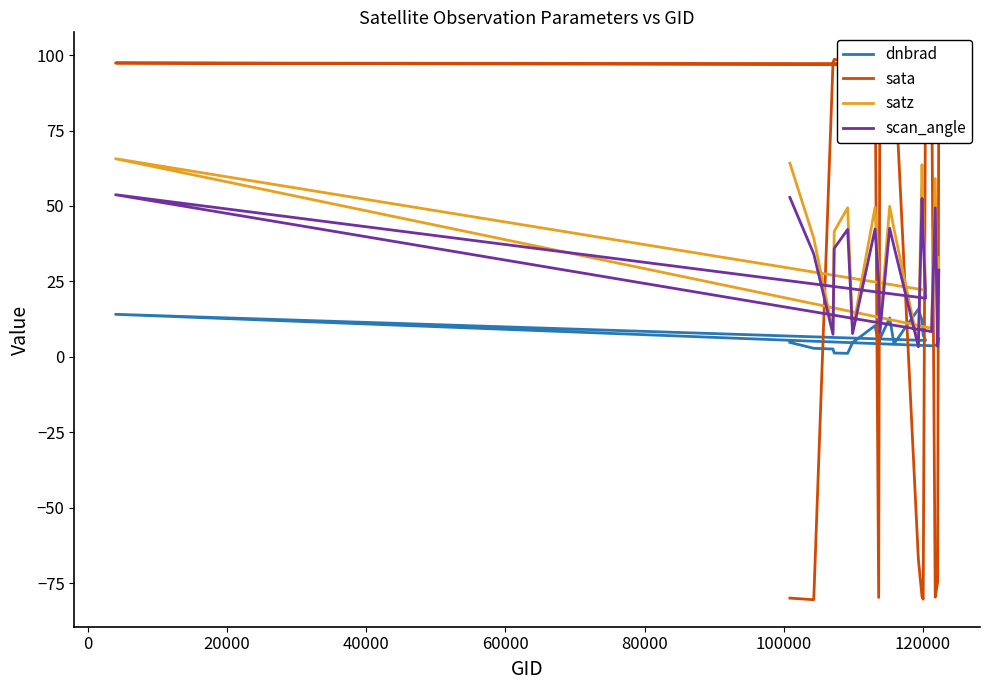

How many intersections are there between scan_angle and dnbrad?

4